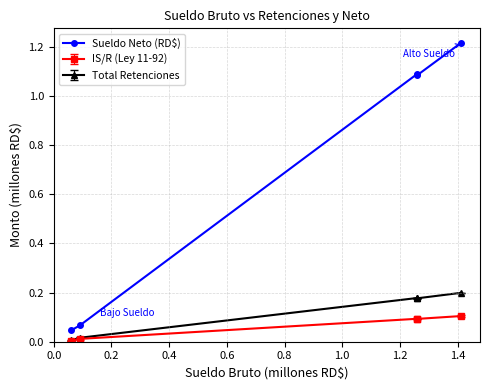

Reading left to right, extract all data points from this chart.

0.0	0.1	1.1	1.1	1.2